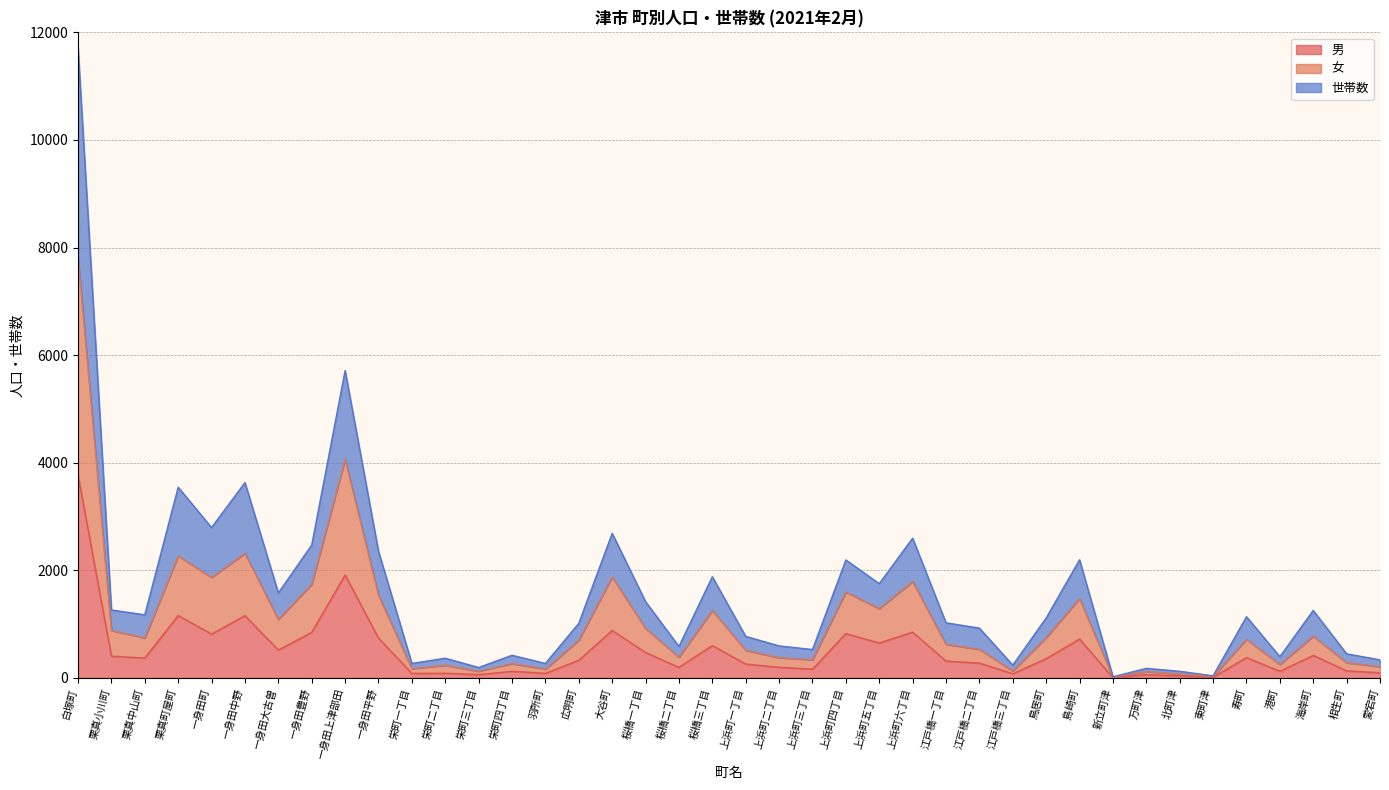

Read the 男 value at 島崎町, to the nearest 100.

700